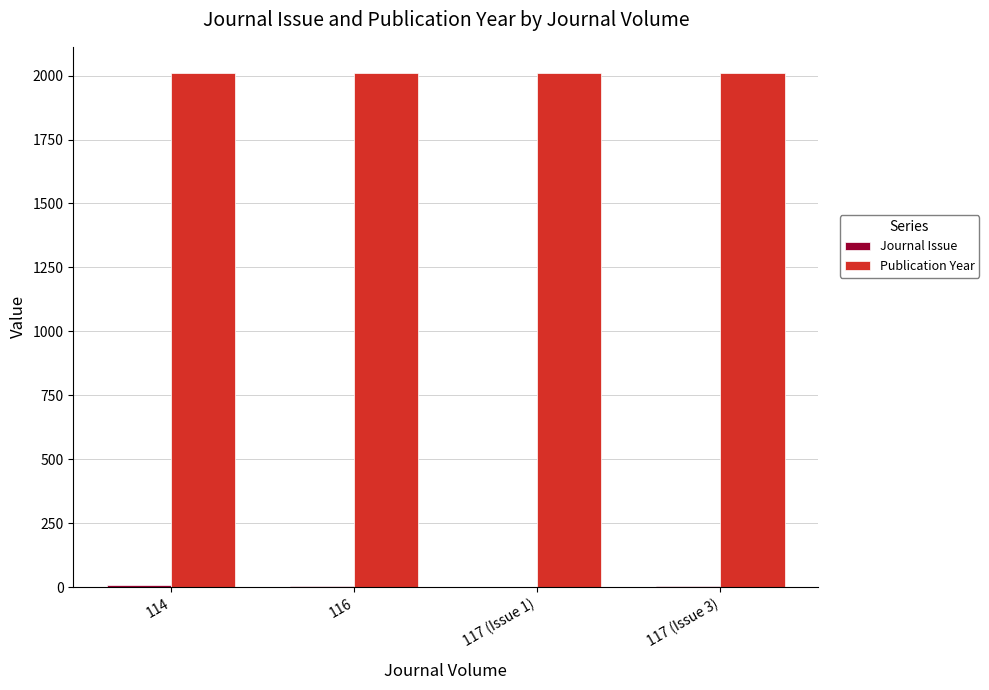

What is the maximum value for Publication Year?

2012